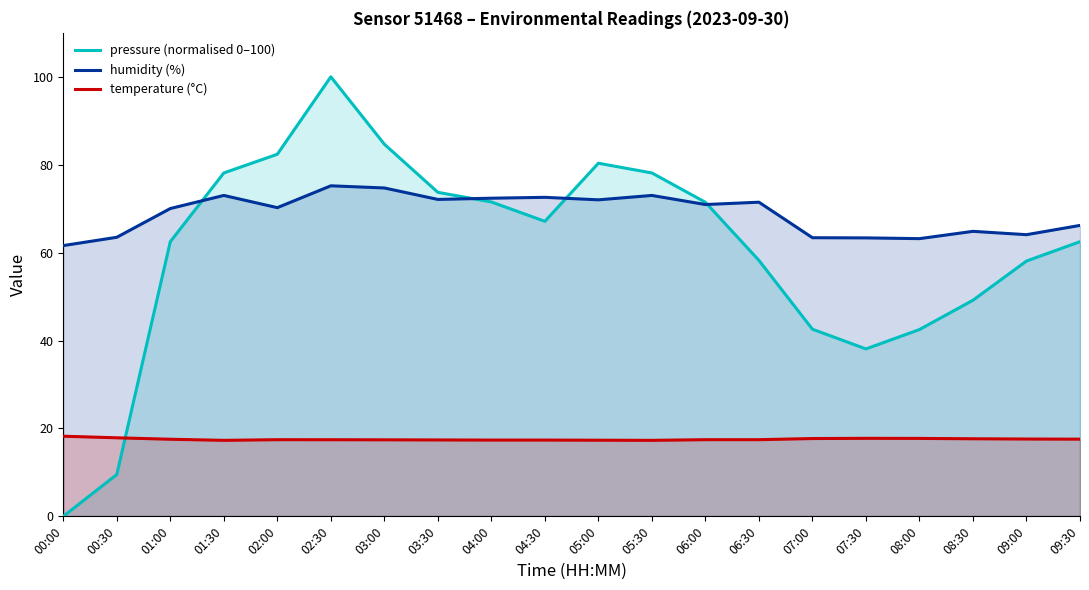

At which category does temperature (°C) reach its first local peak?

02:00